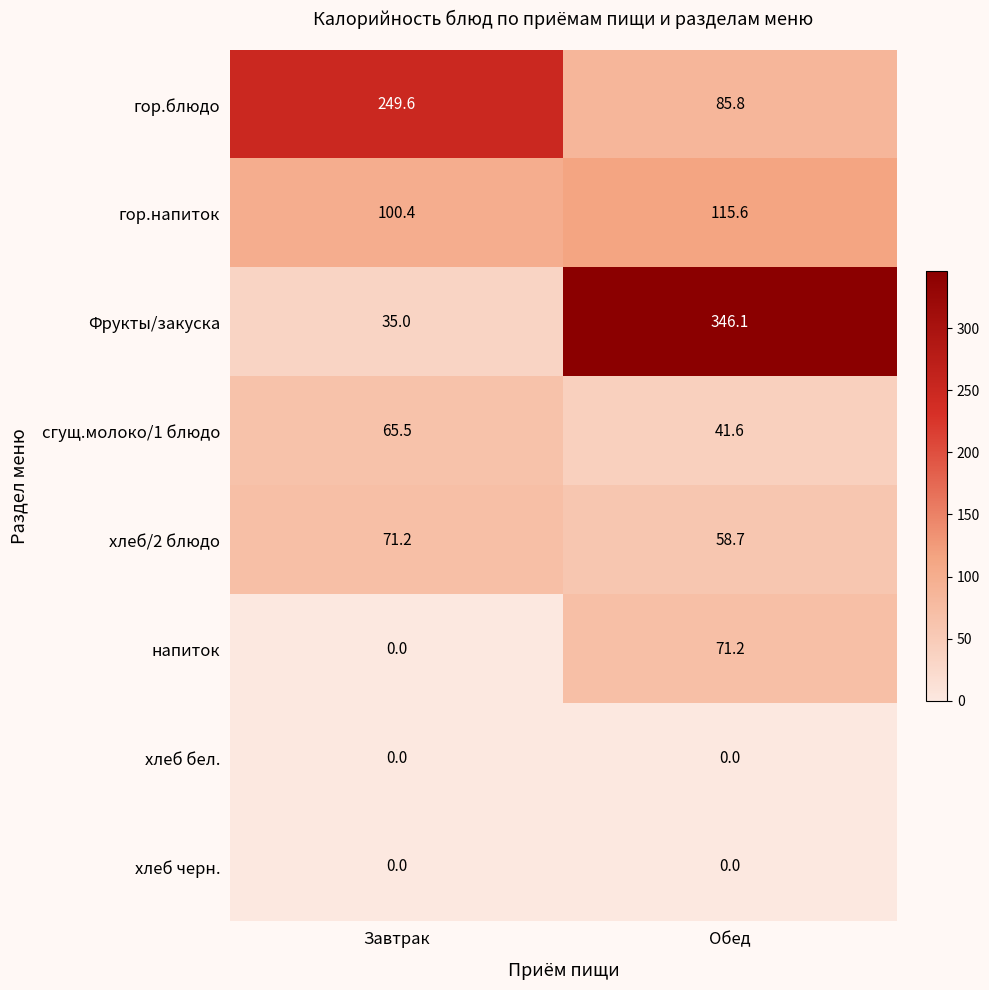

Count the number of categories in the chart.

2